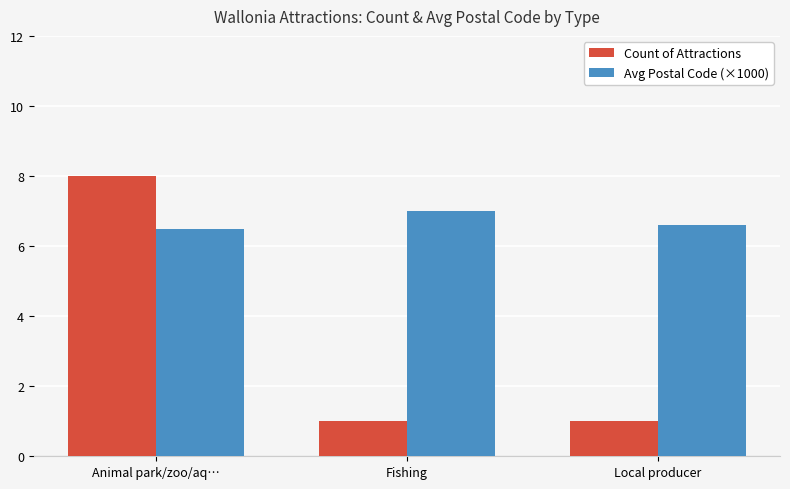

At how many categories does at least one series exceed 1?

3